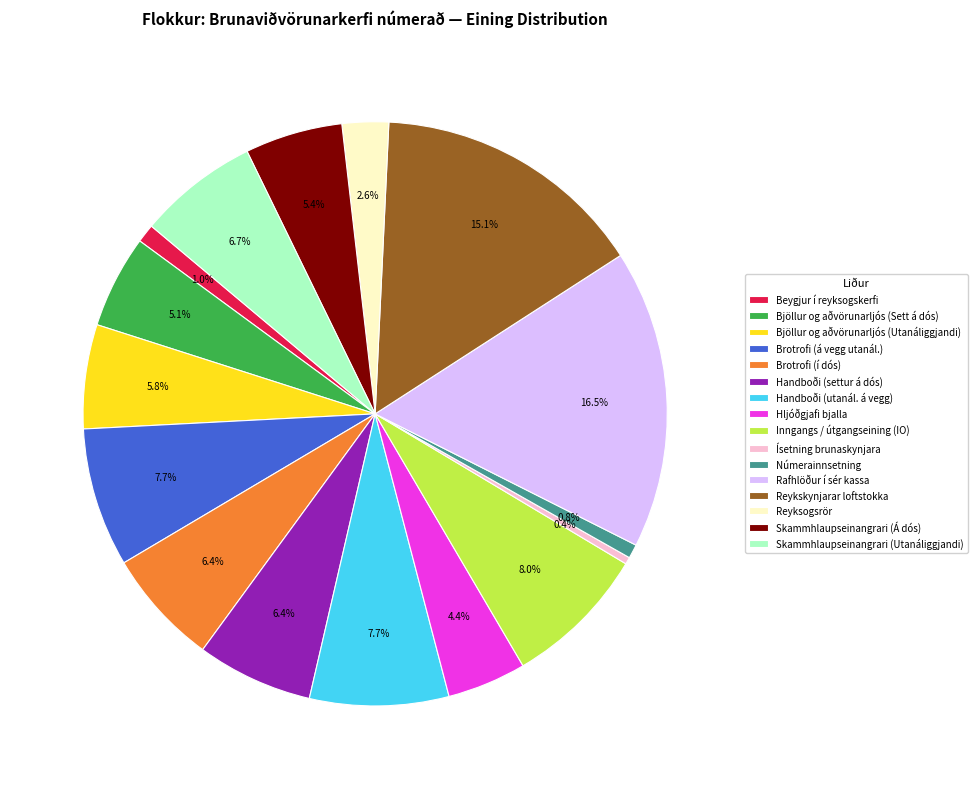

Which has a higher value, Skammhlaupseinangrari (Á dós) or Reykskynjarar loftstokka?

Reykskynjarar loftstokka